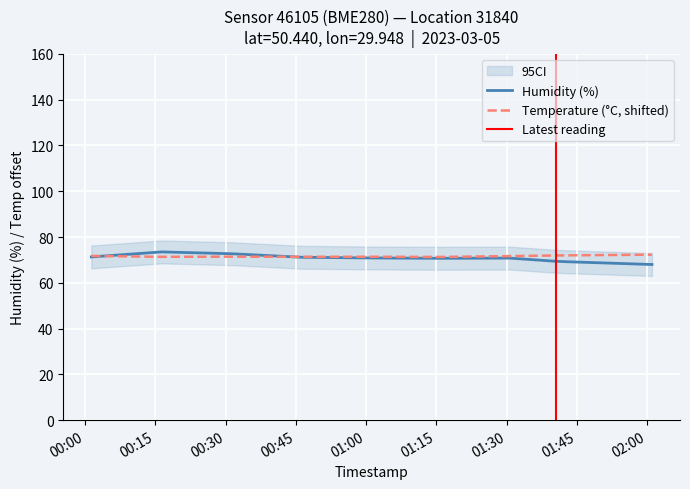

Is it true that humidity equals 69.0 at 2023-03-05T01:46:00?

True